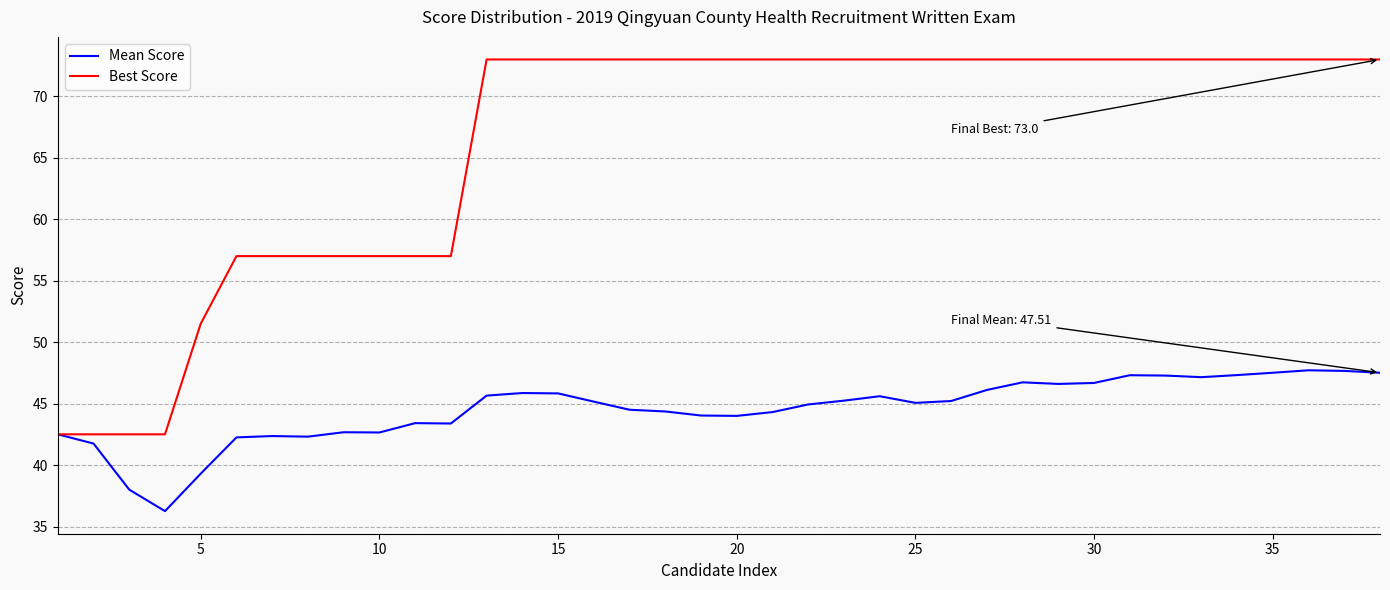

List the series in order of their peak value, lowest first.

Mean Score, Best Score